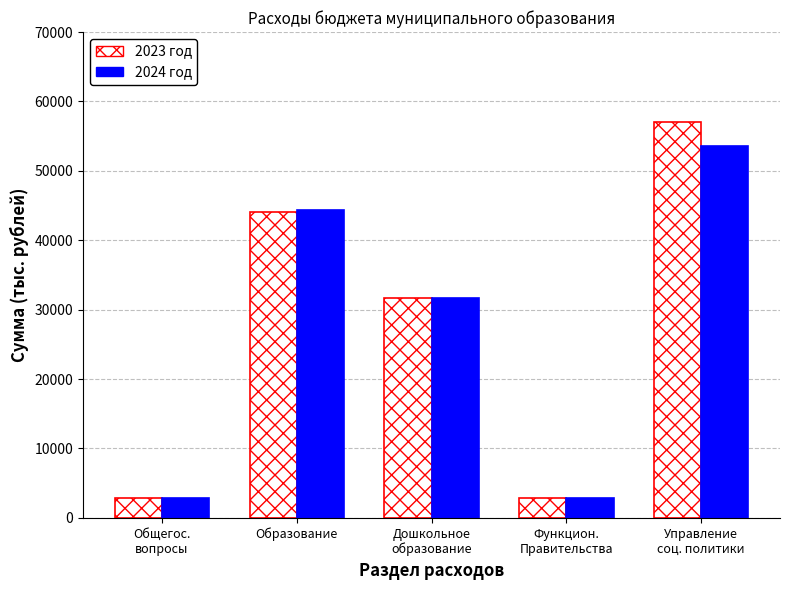

Read the 2024 год value at Общегос.
вопросы.

2920.5